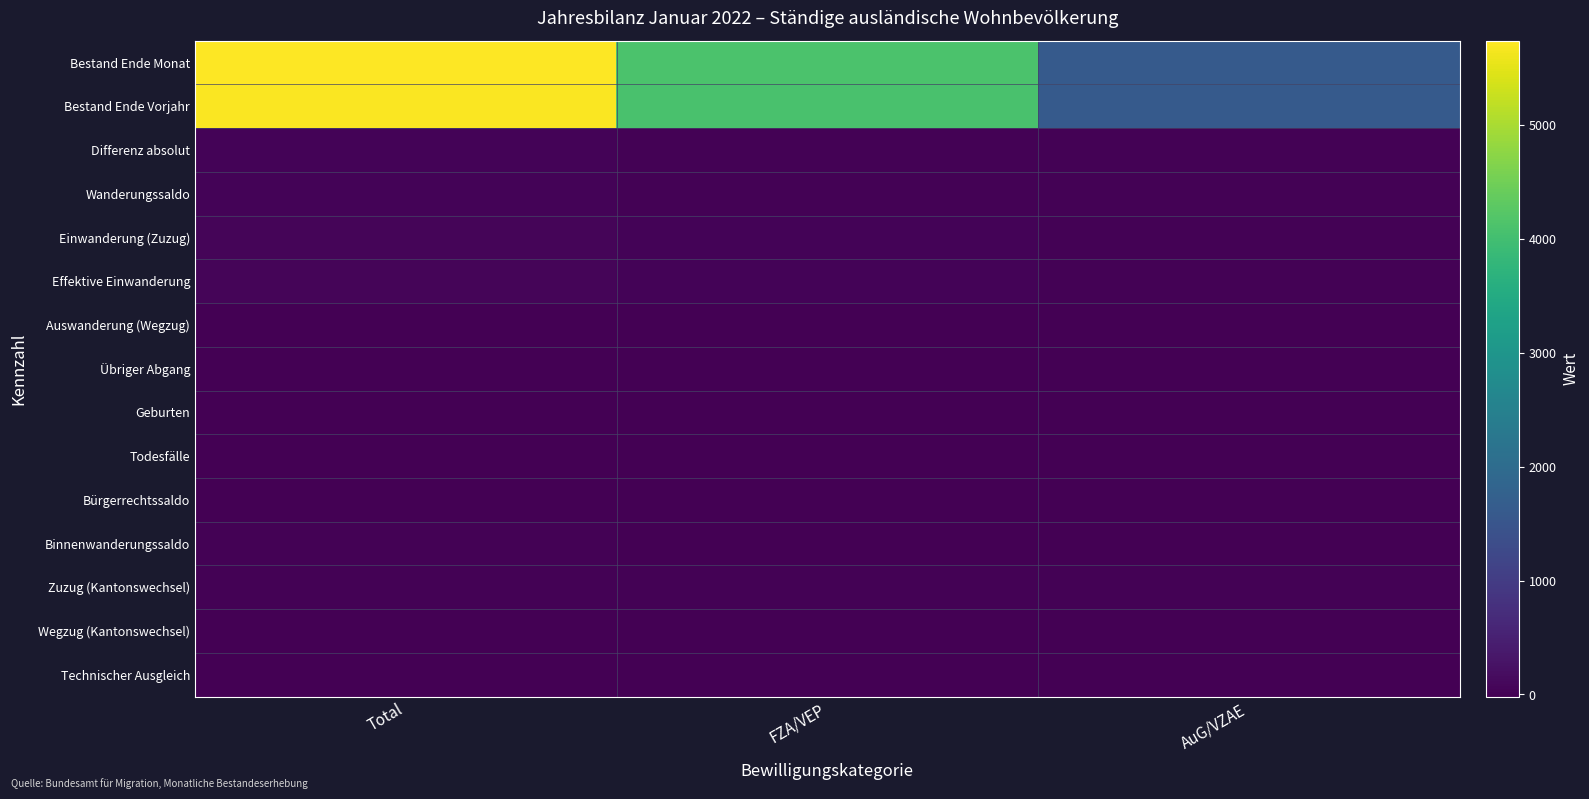

Which series has the largest total across all categories?

Bestand Ende Monat